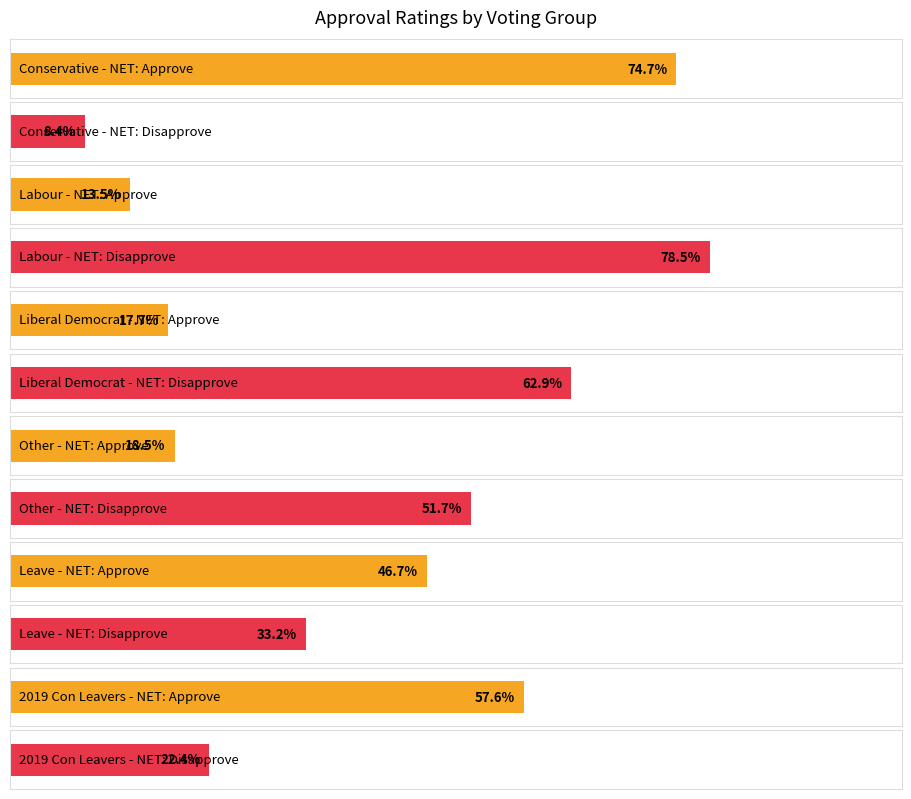

Reading left to right, transcribe all the data shown in this chart.

Conservative: NET: Approve=0.7	NET: Disapprove=0.1
Labour: NET: Approve=0.1	NET: Disapprove=0.8
Liberal Democrat: NET: Approve=0.2	NET: Disapprove=0.6
Other: NET: Approve=0.2	NET: Disapprove=0.5
Leave: NET: Approve=0.5	NET: Disapprove=0.3
2019 Con Leavers: NET: Approve=0.6	NET: Disapprove=0.2